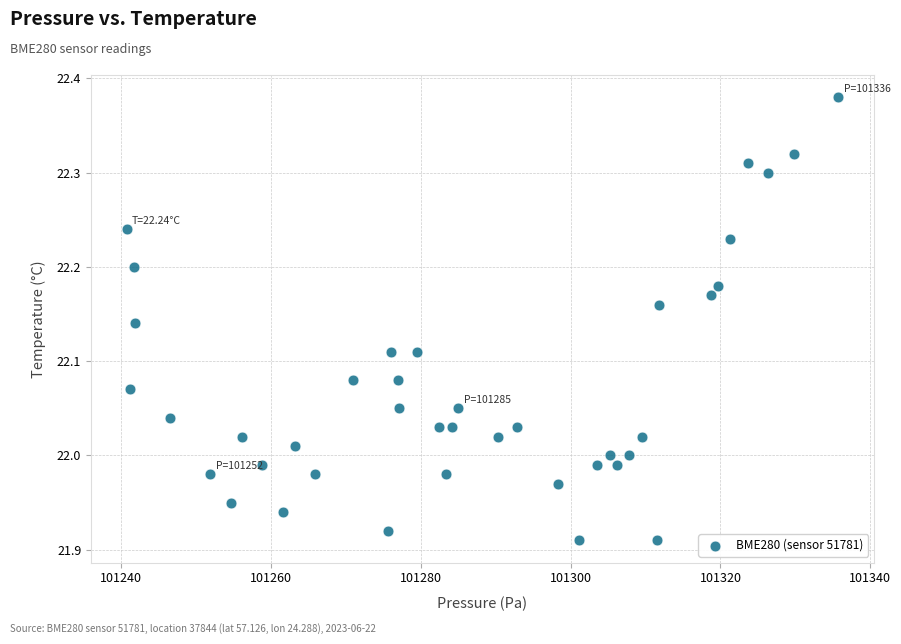

What is the range of Y values (max minus min)?

0.5